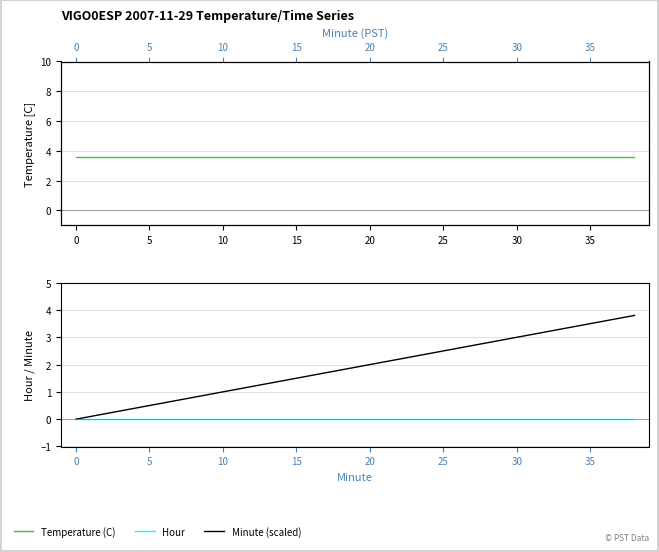

The Temperature (C) series shows 3.6 at 20. True or false?

True